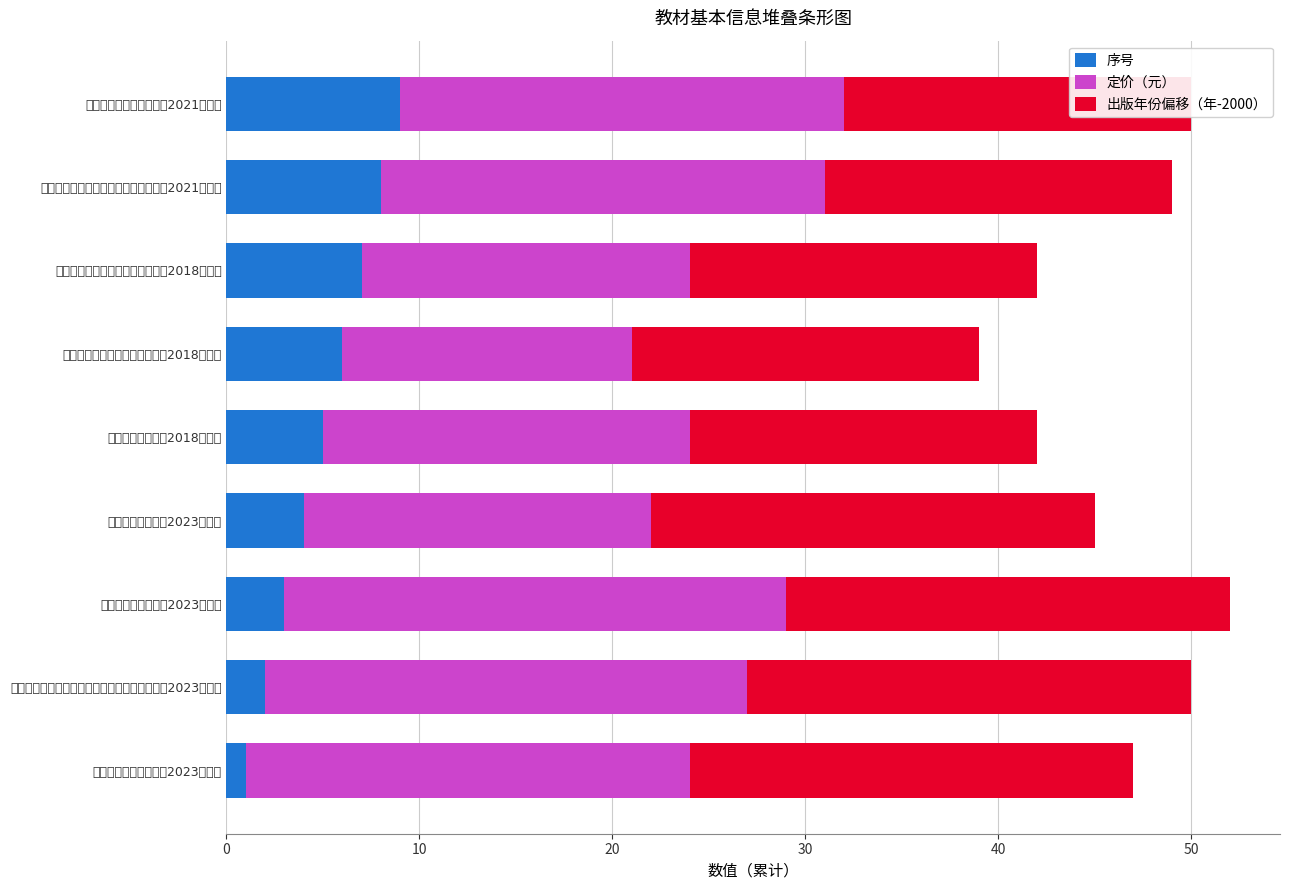

What position from the left is 毛泽东思想和中国特色社会主义理论体系概论（2023年版）?

2